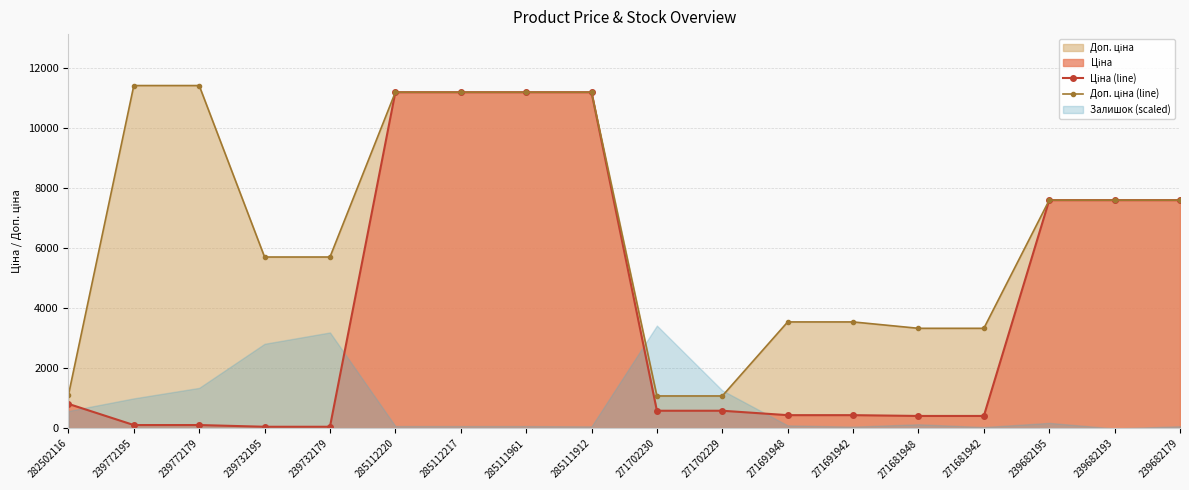

Where is Ціна (line) nearest to the value 5622?

239682195